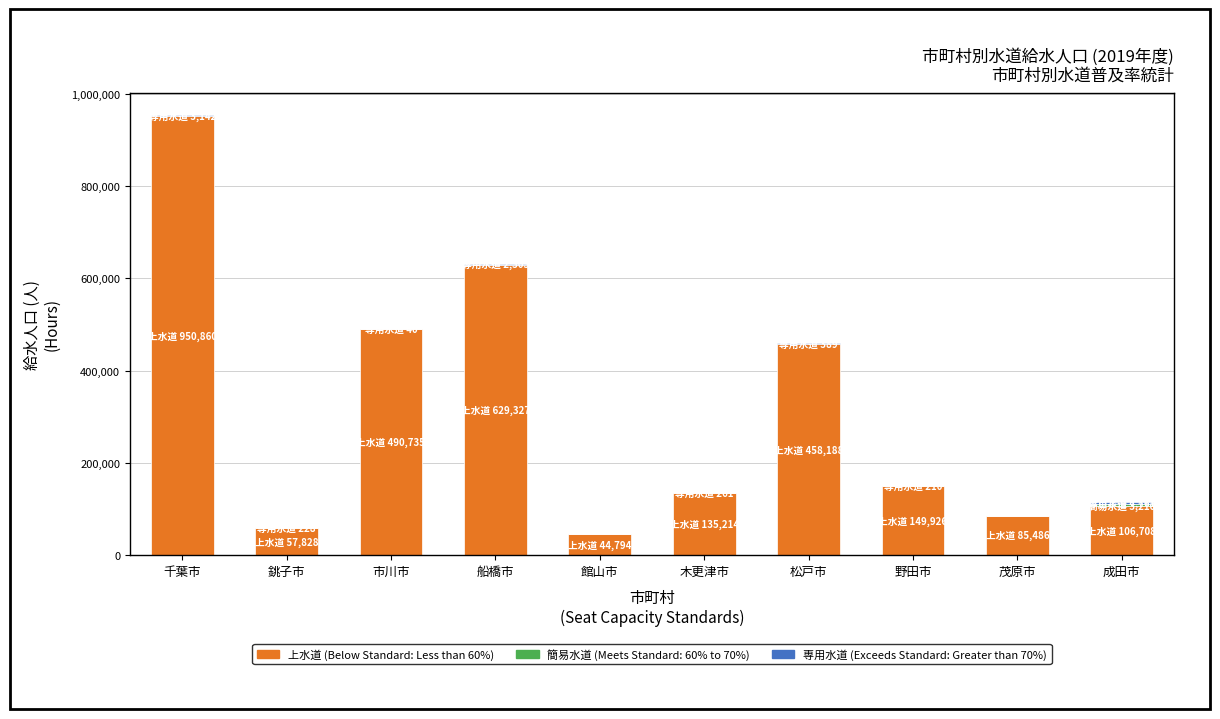

Are the bars horizontal?

No